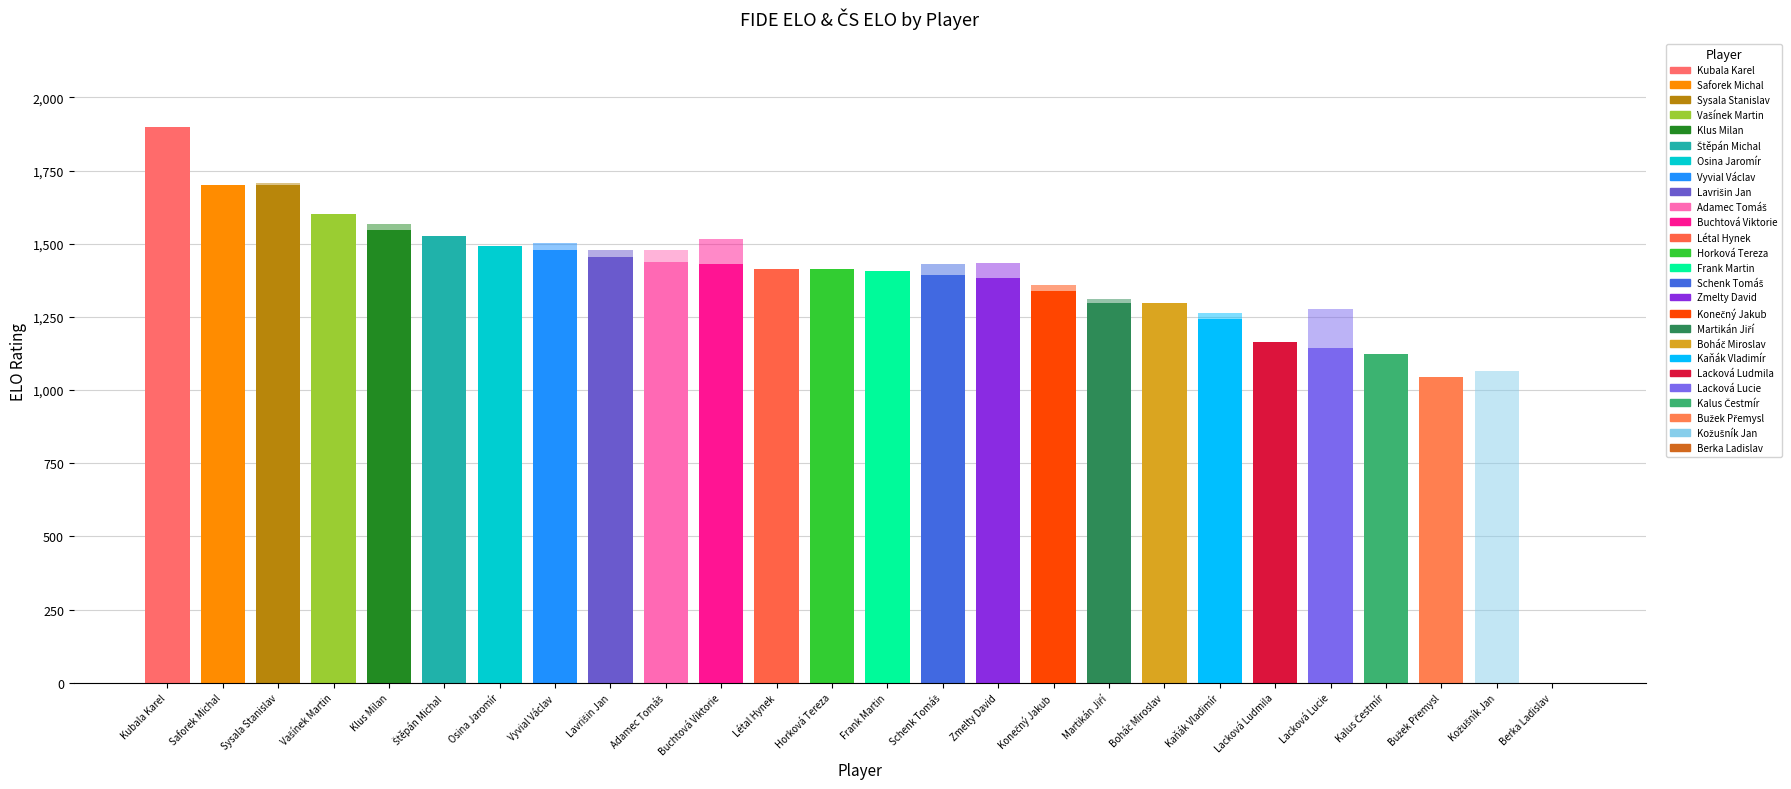

What is the difference between the maximum and minimum values in the FIDE ELO series?

1900